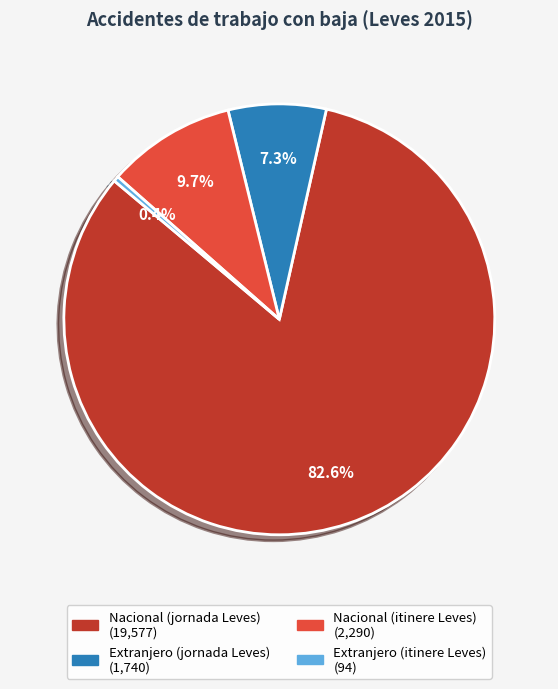

To the nearest percent, what percentage of the pie is Nacional (jornada Leves)?

83%